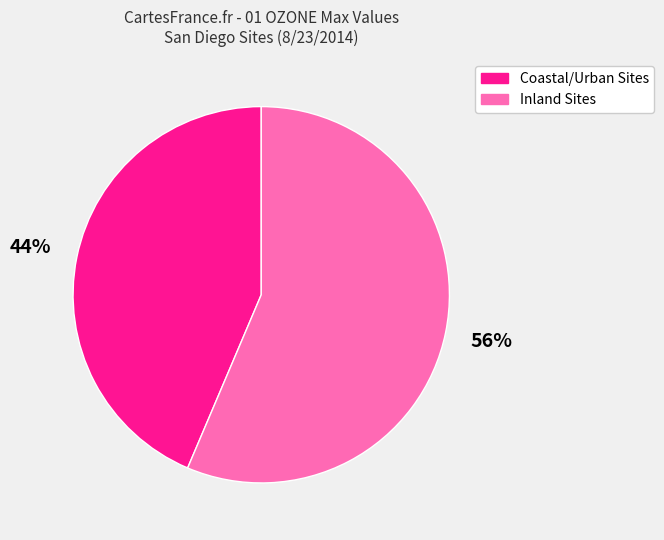

Does any single category account for the majority?

Yes